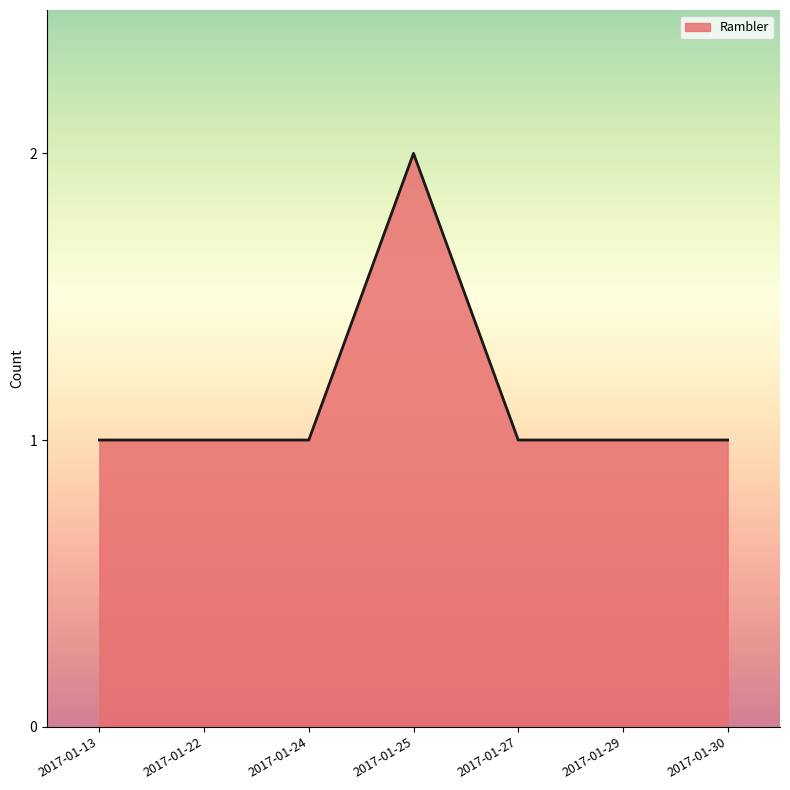

Does the chart display data point markers on the line(s)?

No